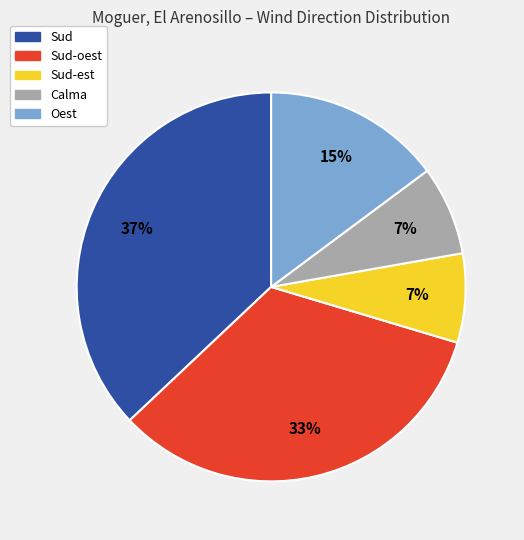

Is there any slice that represents more than half of the pie?

No